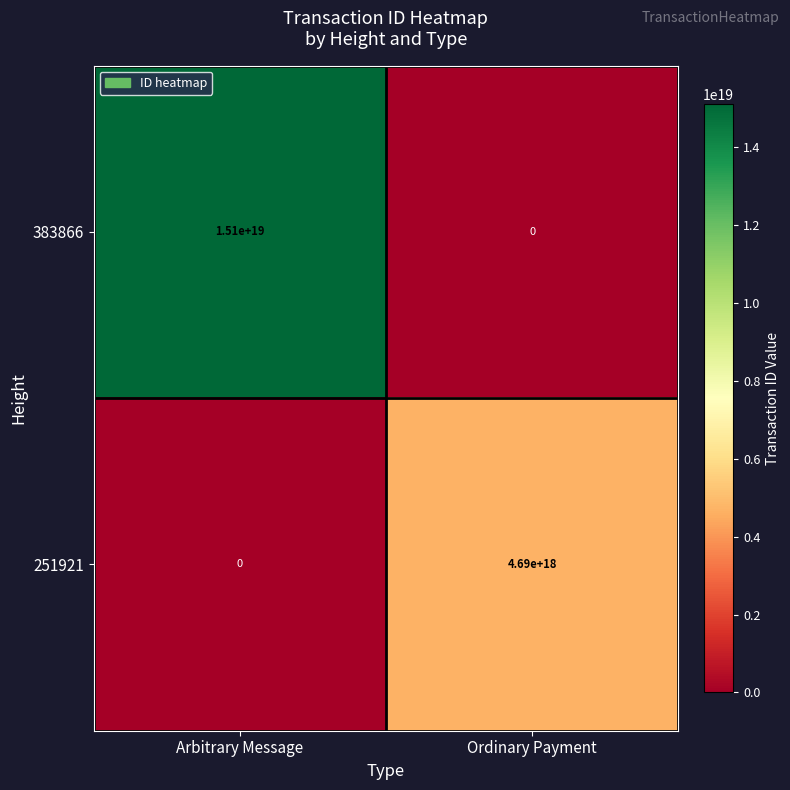

At how many categories does at least one series exceed 2239865289954766080?

2